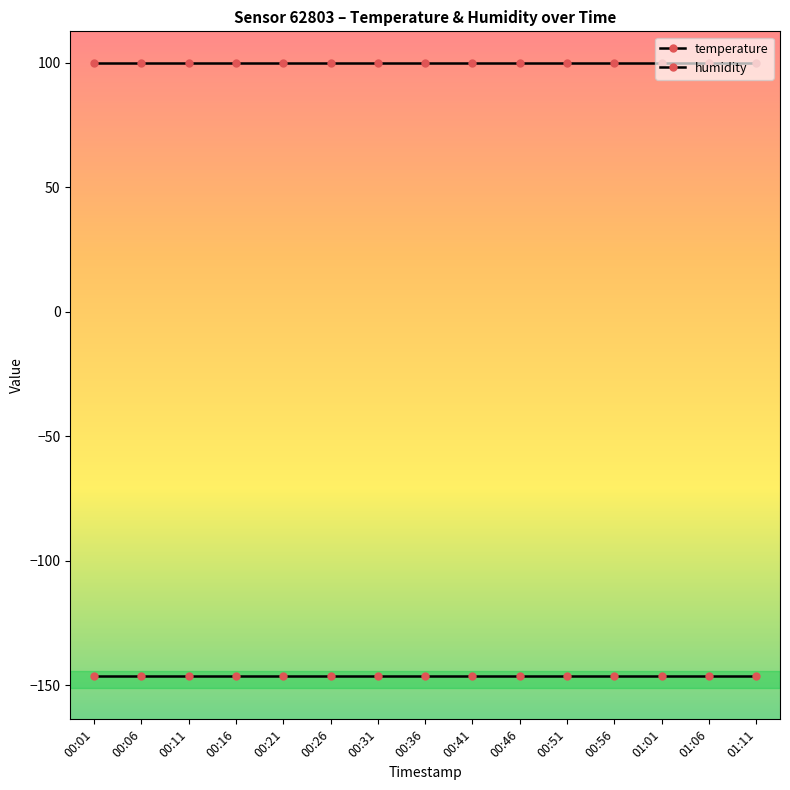

At 00:21, list the series in order from smallest to largest.

temperature, humidity